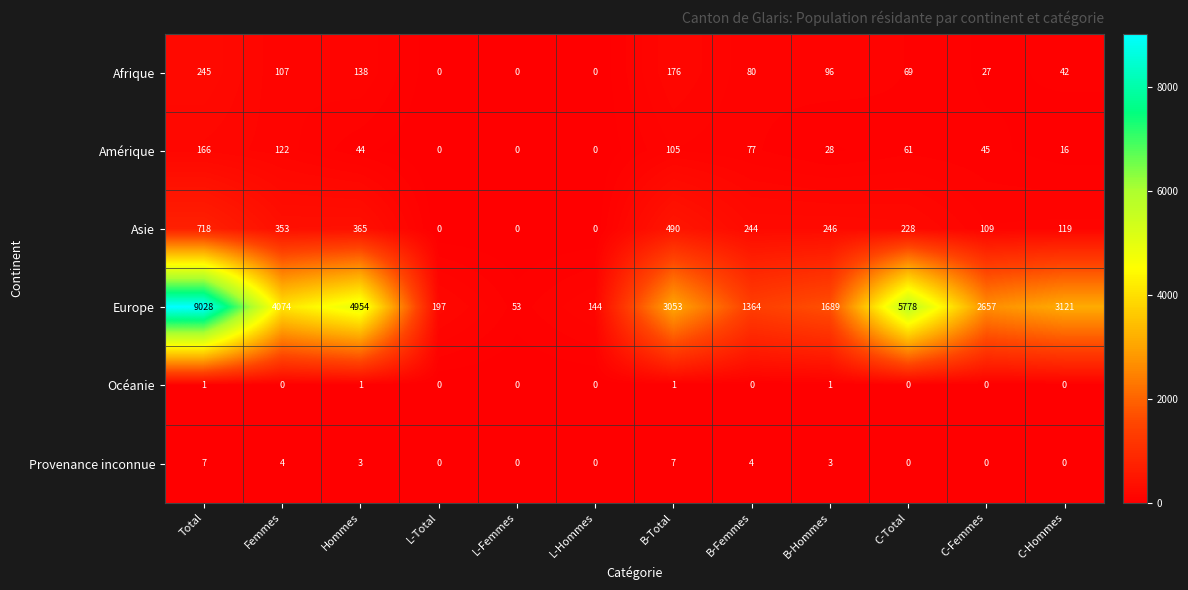

Which category has the highest value across all series?

Total